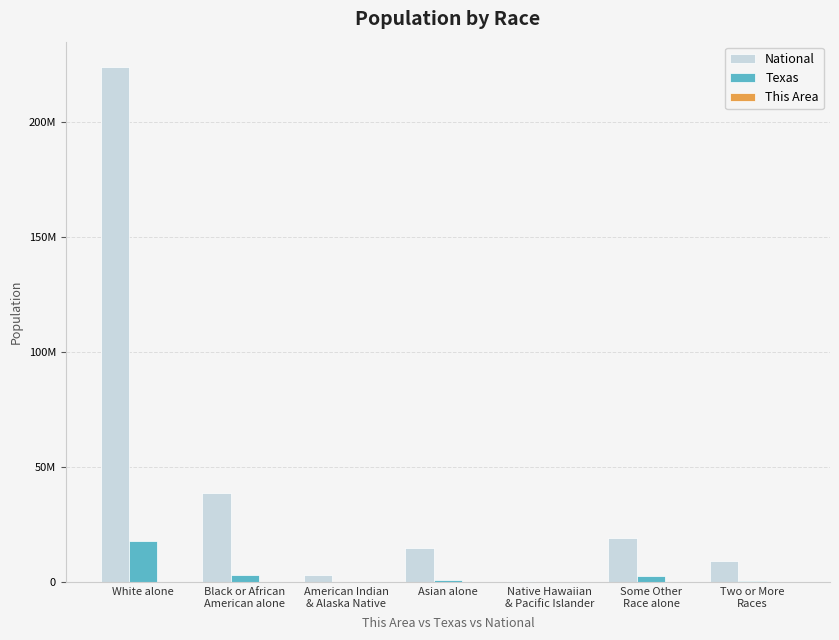

At which category is the sum across all series the highest?

White alone